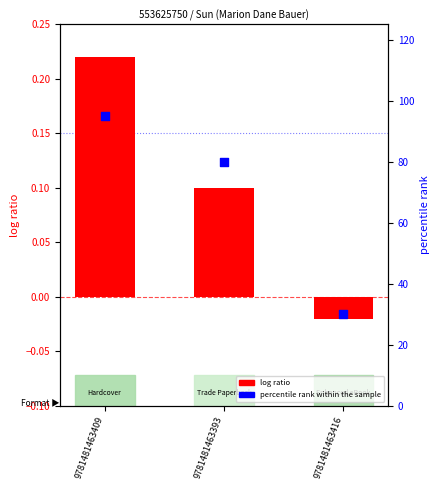

Which series has the largest total across all categories?

percentile rank within the sample